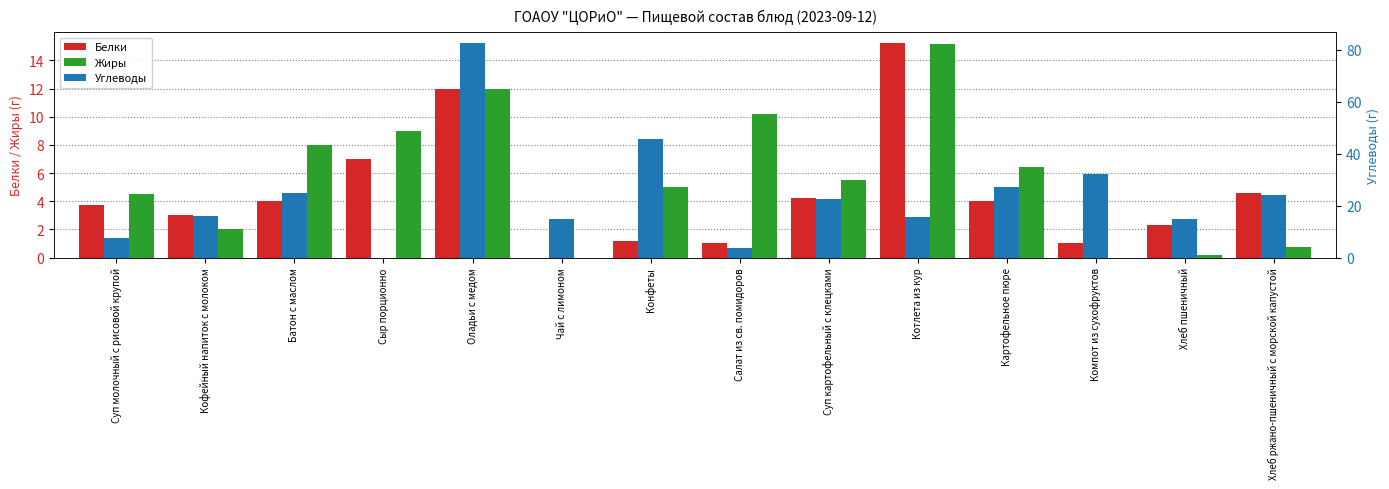

At which category is the sum across all series the highest?

Оладьи с медом